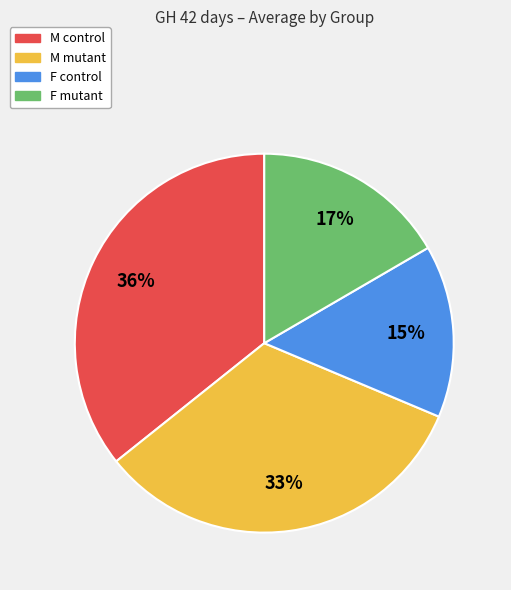

Count the number of slices in the pie.

4